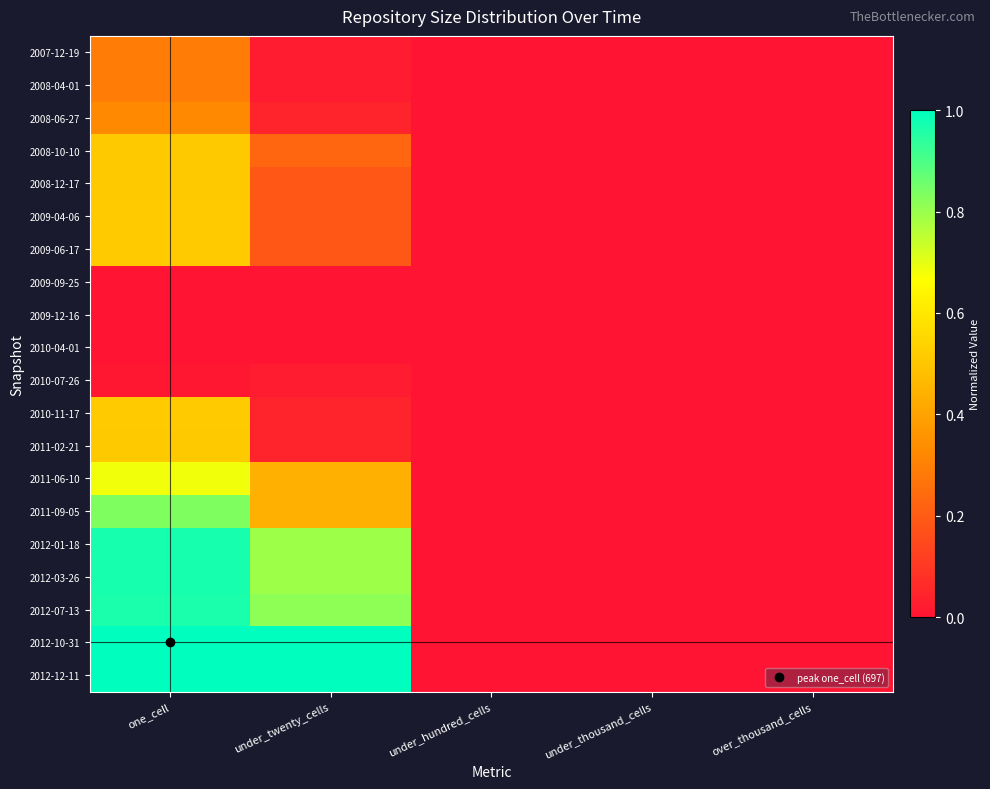

Which label corresponds to the smallest value in the chart?

under_hundred_cells